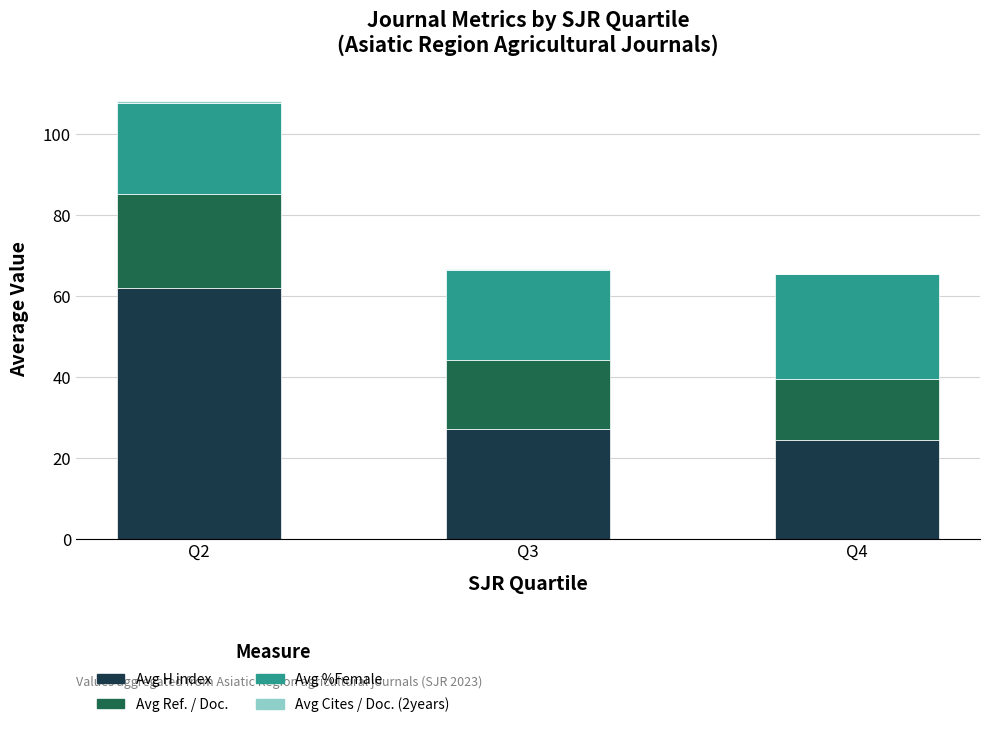

Which category has the highest value in the Avg H index series?

Q2